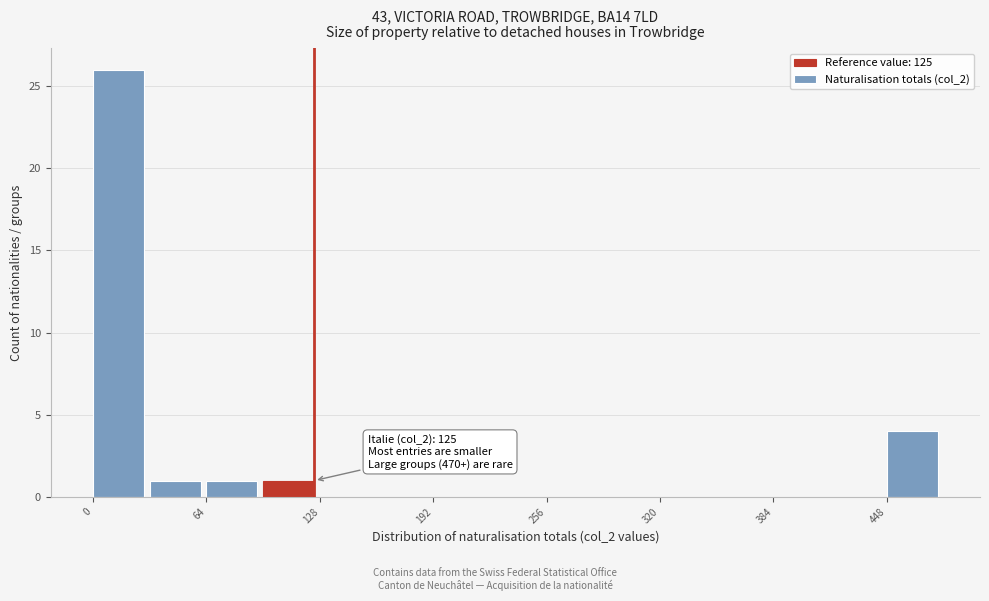

Read against the x-axis, roughly where is the centre of the tallest bar?

10